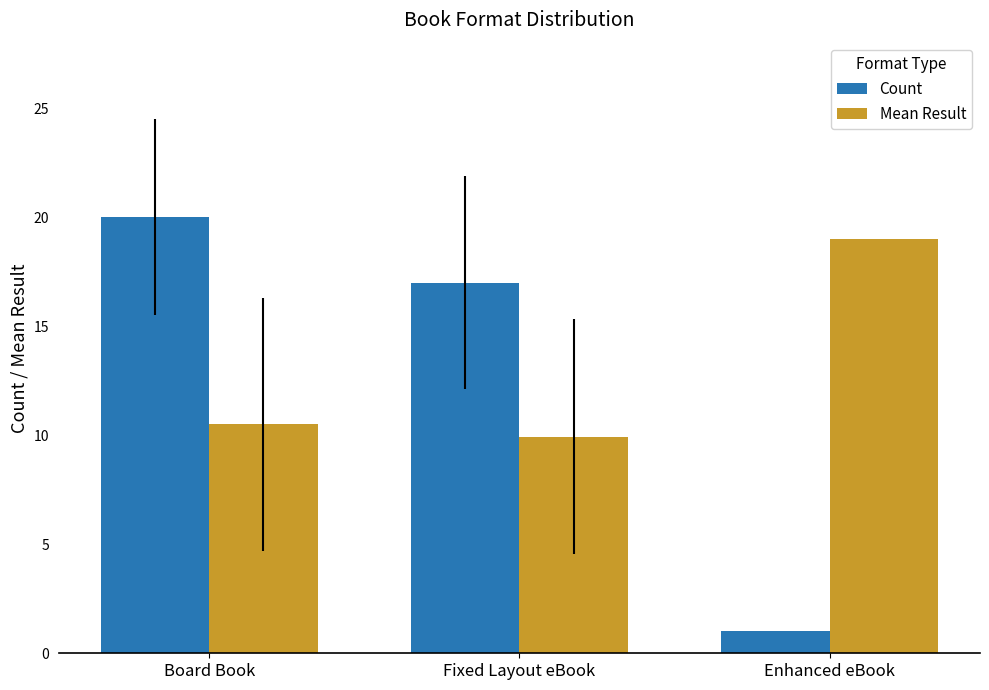

How many bars are there in each group?

2